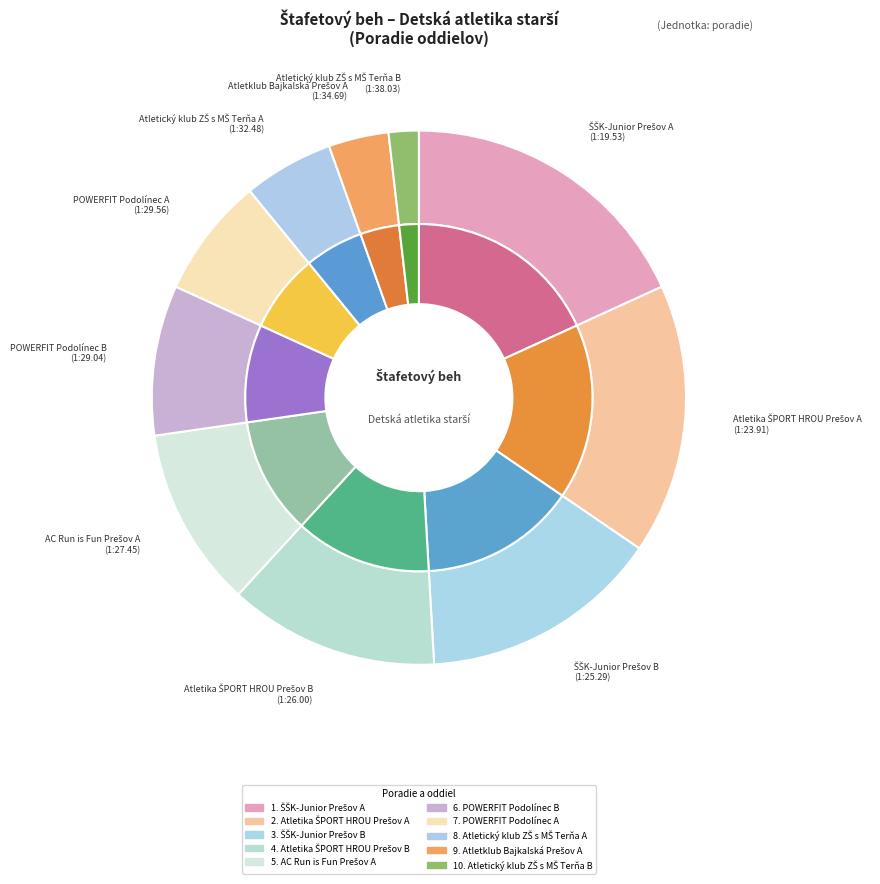

Is there any slice that represents more than half of the pie?

No